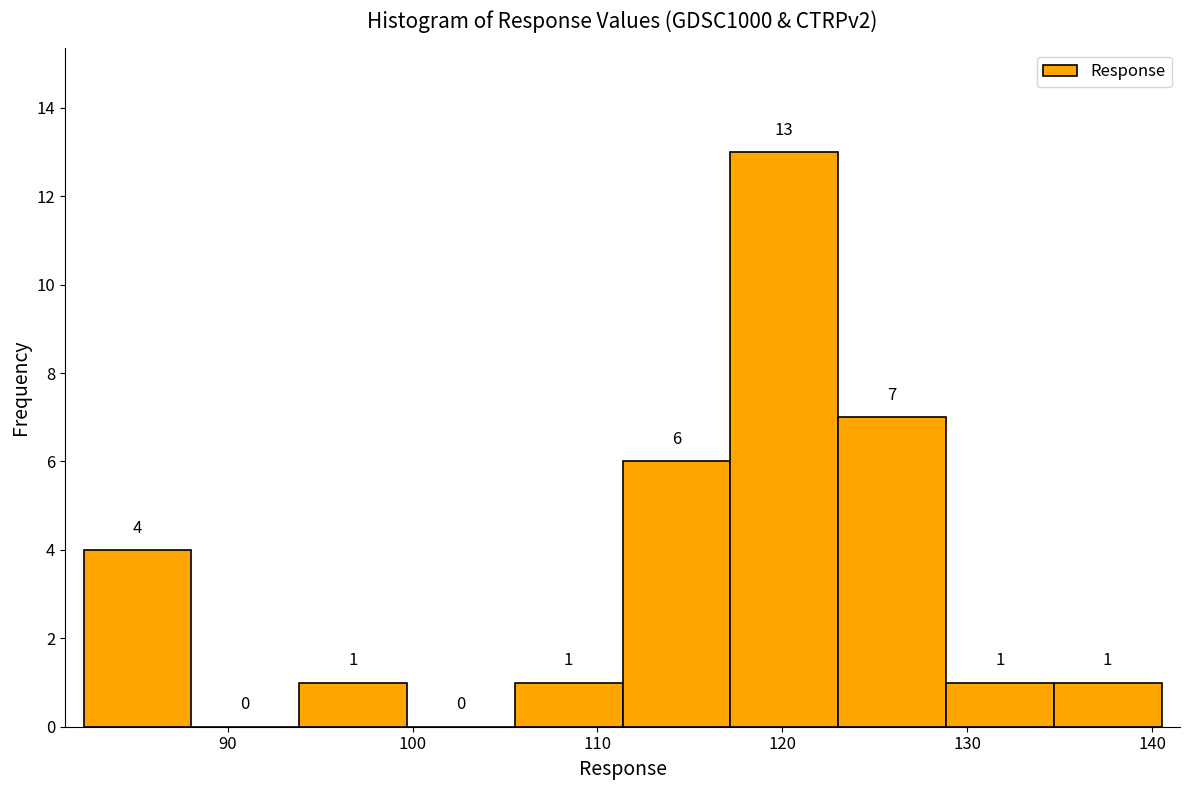

How tall is the bar that spans 117 to 123 on the x-axis? The bar edges are not printed on the chart, so give them approximately, as read against the axis.

13